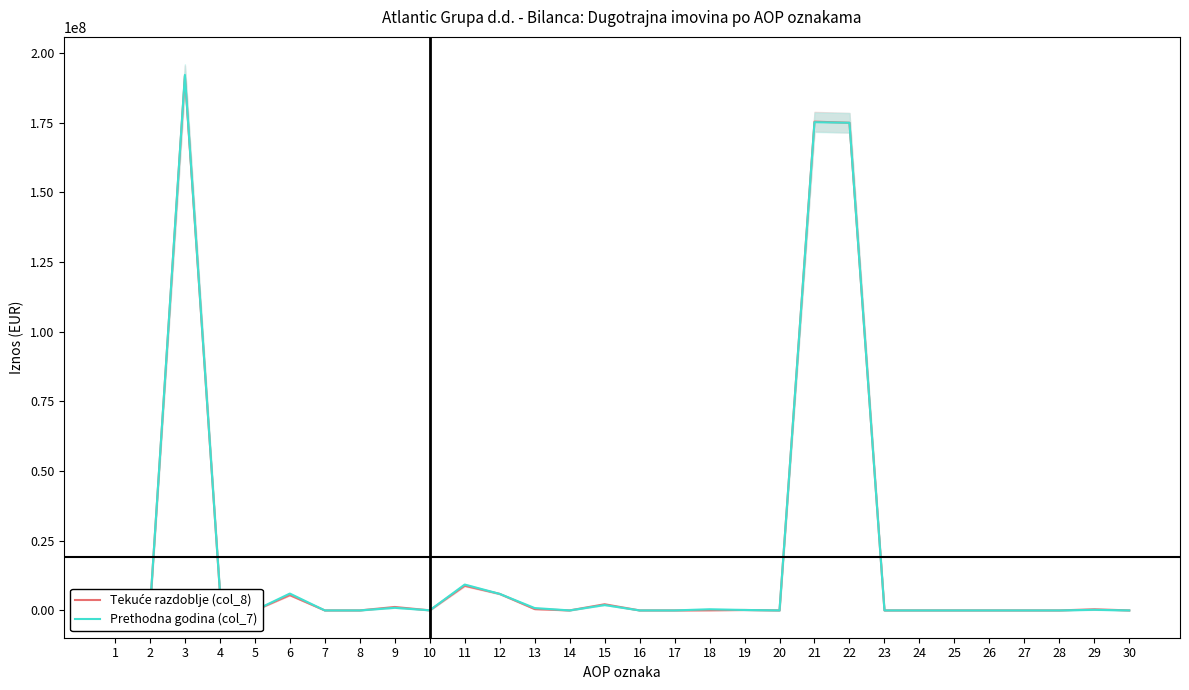

At which label does Tekuće razdoblje (col_8) reach its peak?

3